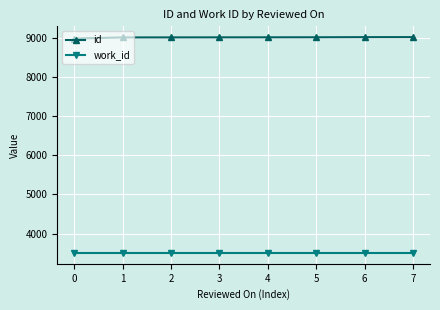

Rank the series by their average value, from lowest to highest.

work_id, id